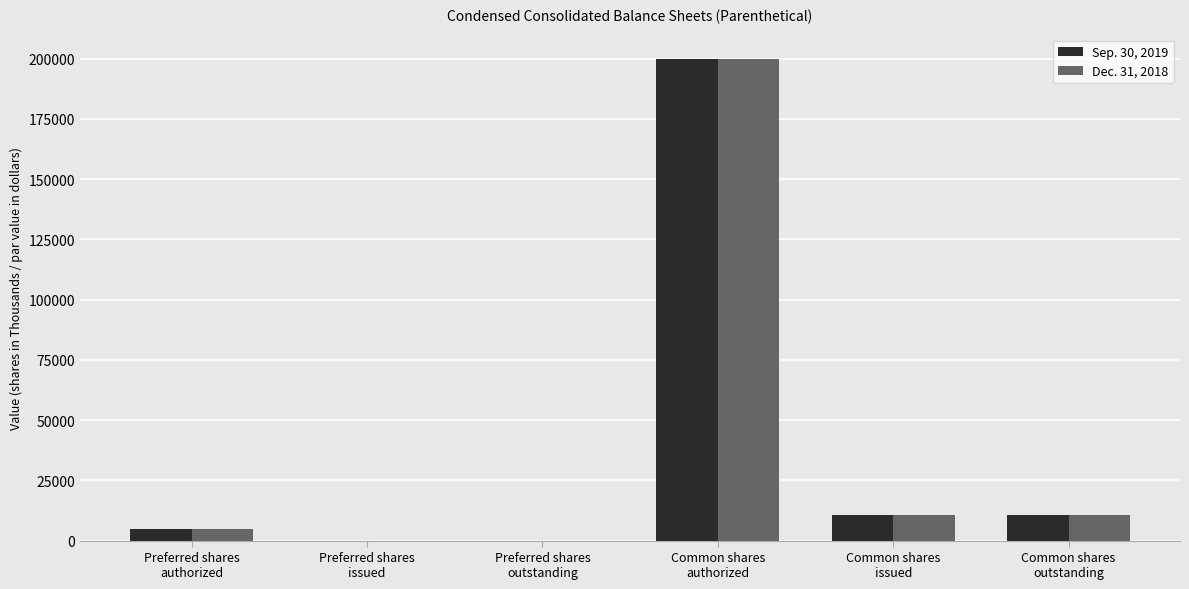

What is the sum of all Dec. 31, 2018 values?

226272